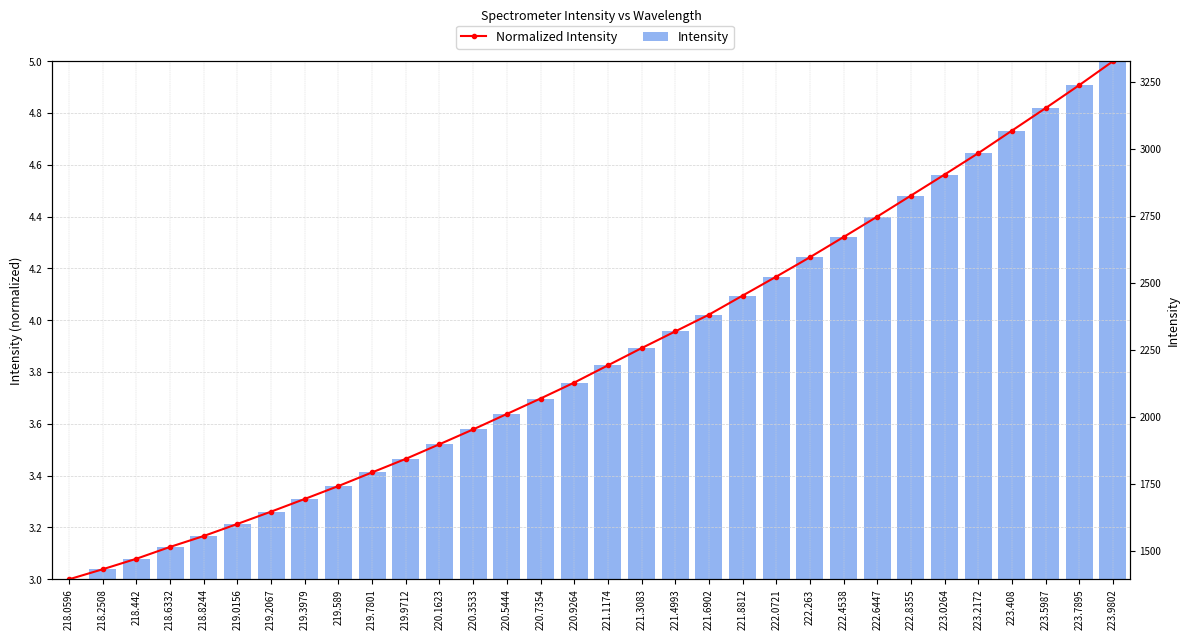

What is the lowest value of the Normalized Intensity series?

3.0